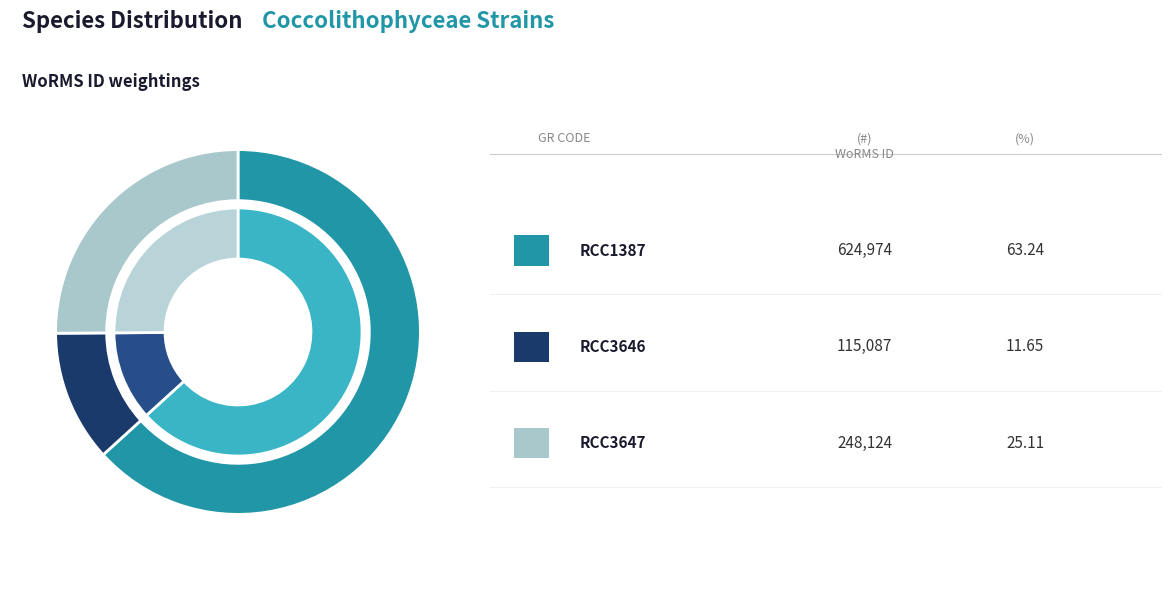

Is RCC1387 the majority of the pie?

Yes